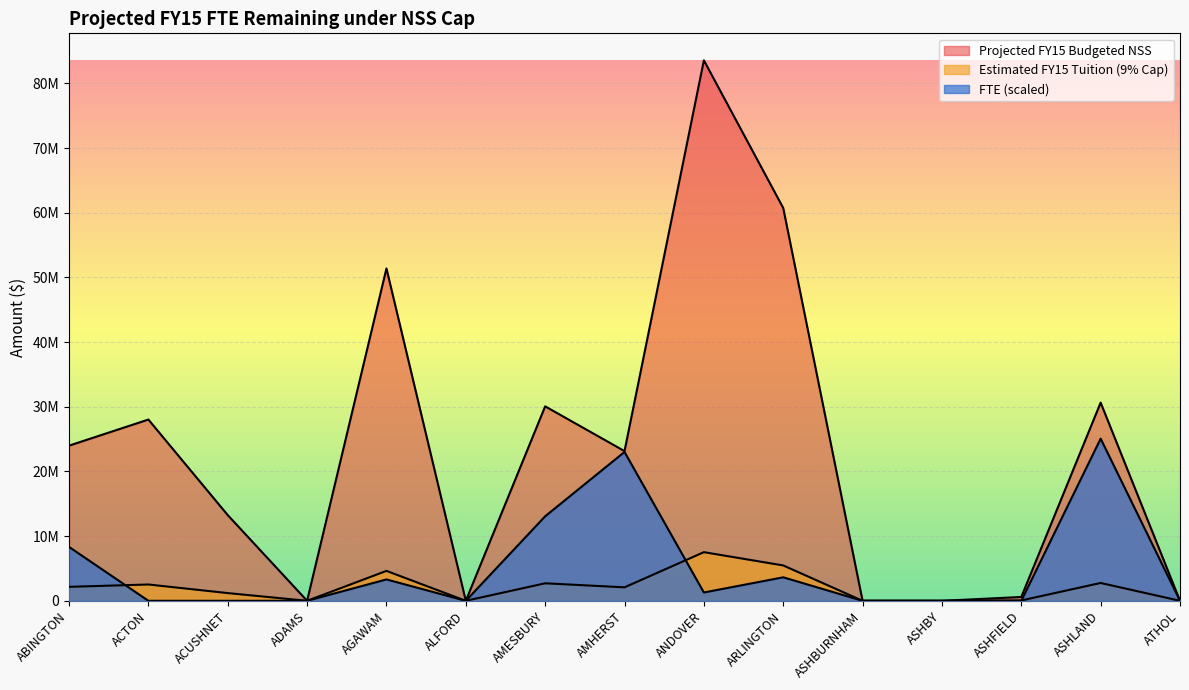

Is it true that Estimated FY15 Tuition (9% Cap) equals 2757395.9 at ASHLAND?

True